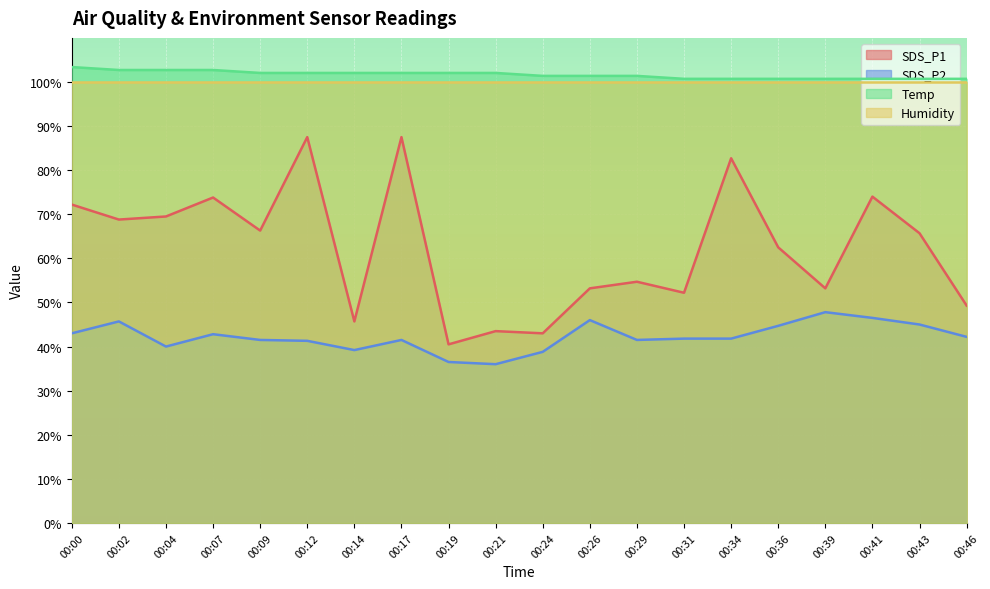

How many values in the SDS_P1 series are below 65?

10